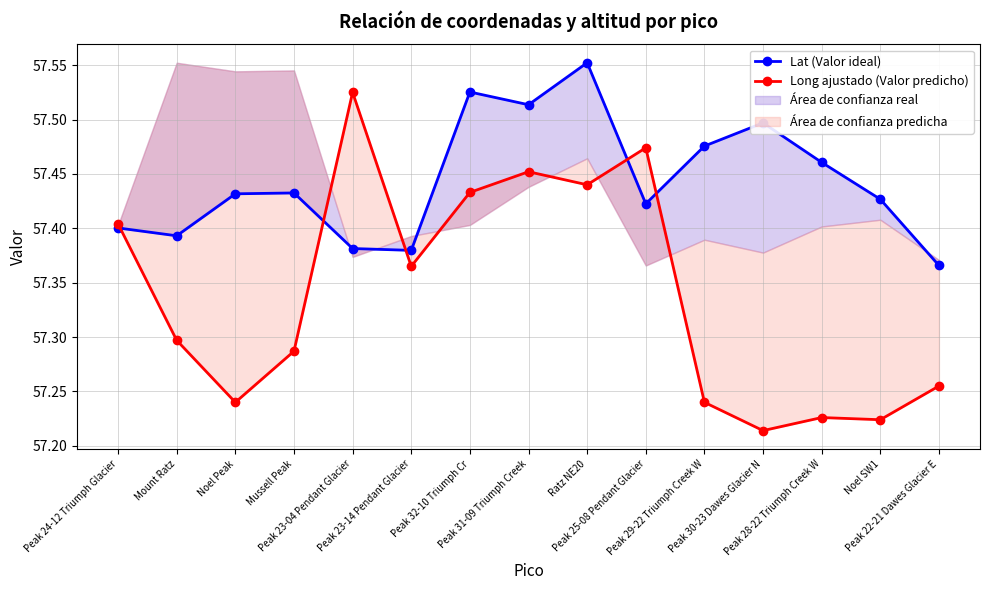

What is the difference between the second highest and minimum values in the Long ajustado (Valor predicho) series?

0.3